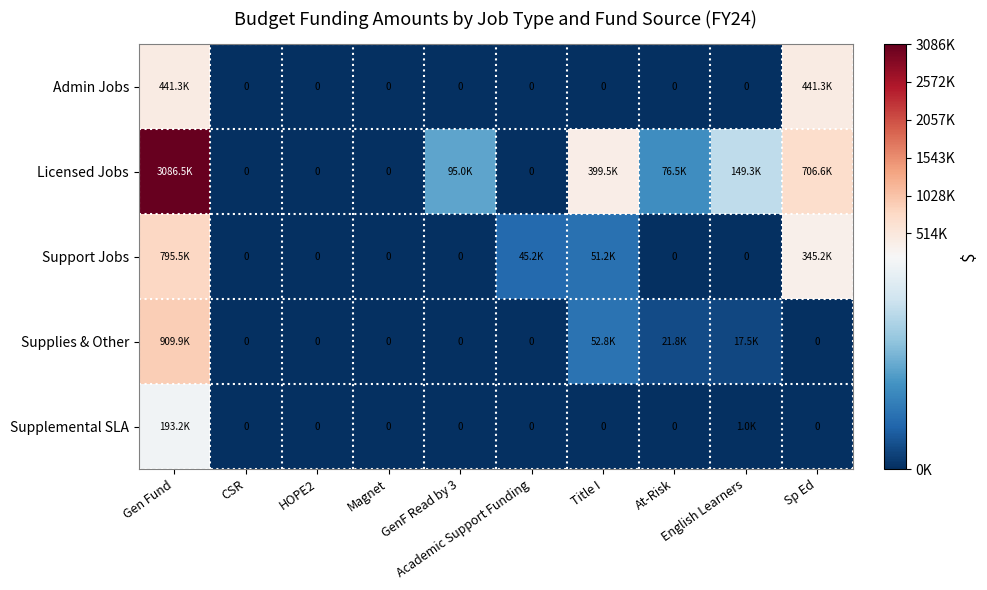

How many positive values does the Admin Jobs series have?

2